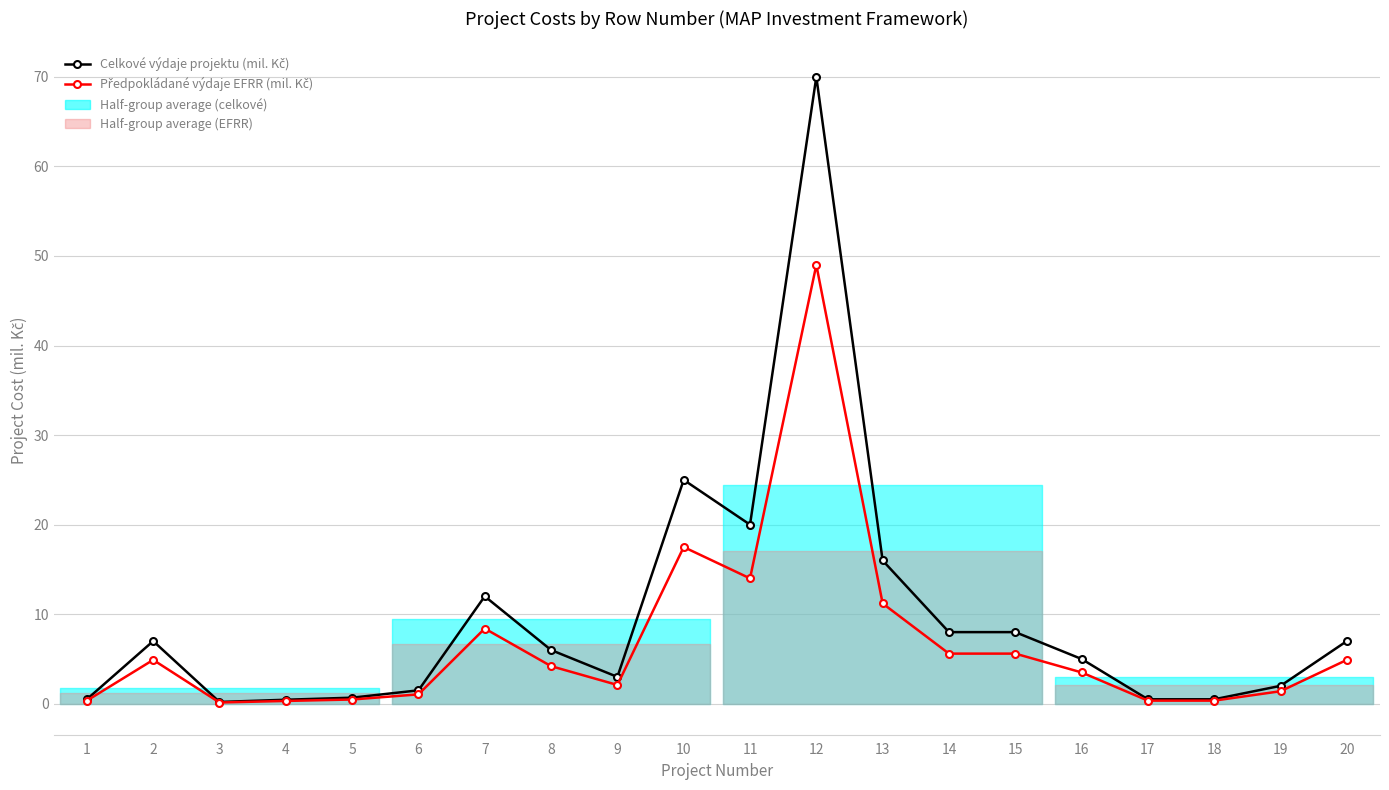

Which series has the largest range (max minus min)?

Celkové výdaje projektu (mil. Kč)